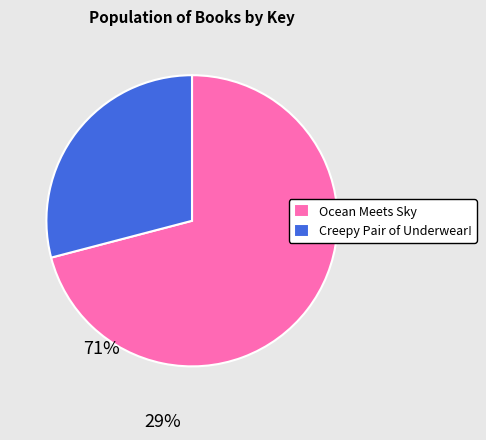

Do Creepy Pair of Underwear! and Ocean Meets Sky together represent more than half of the pie?

Yes